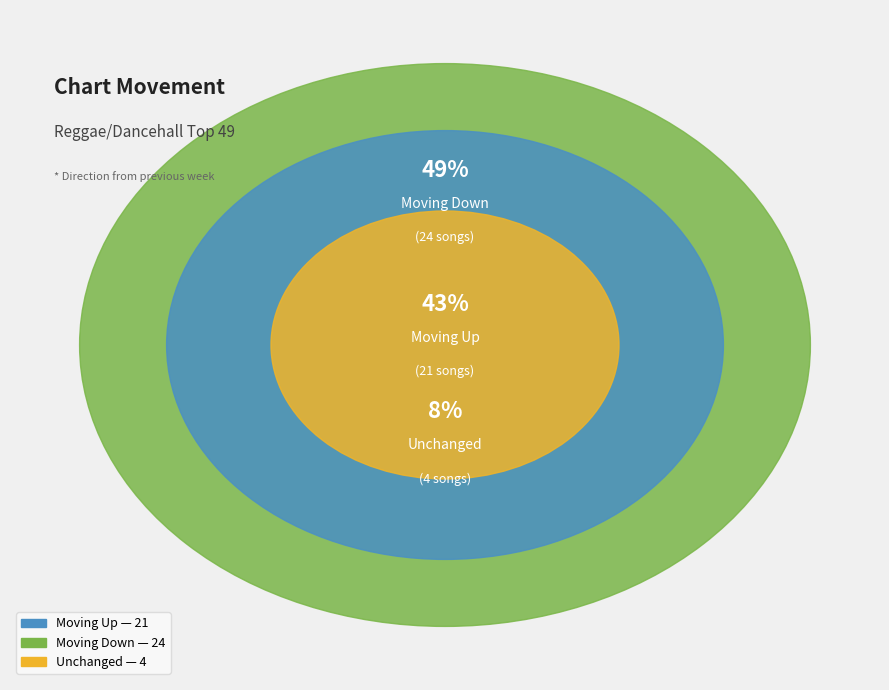

What is the ratio of the value at down to the value at -?

6.0